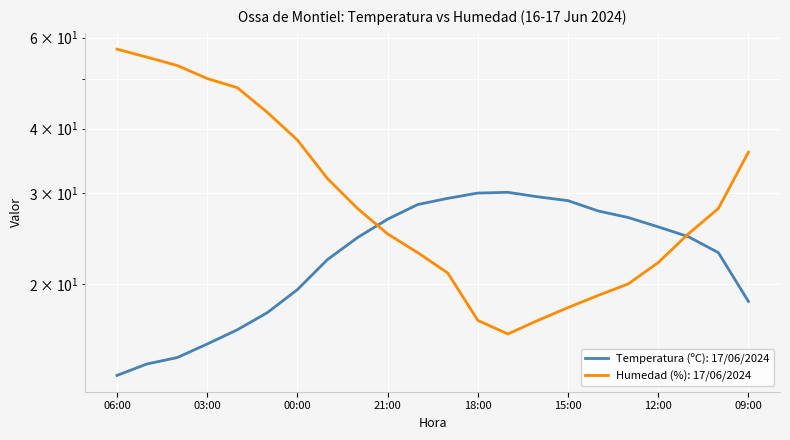

What is the difference between the second highest and second lowest values in the Humedad (%) series?

38.0